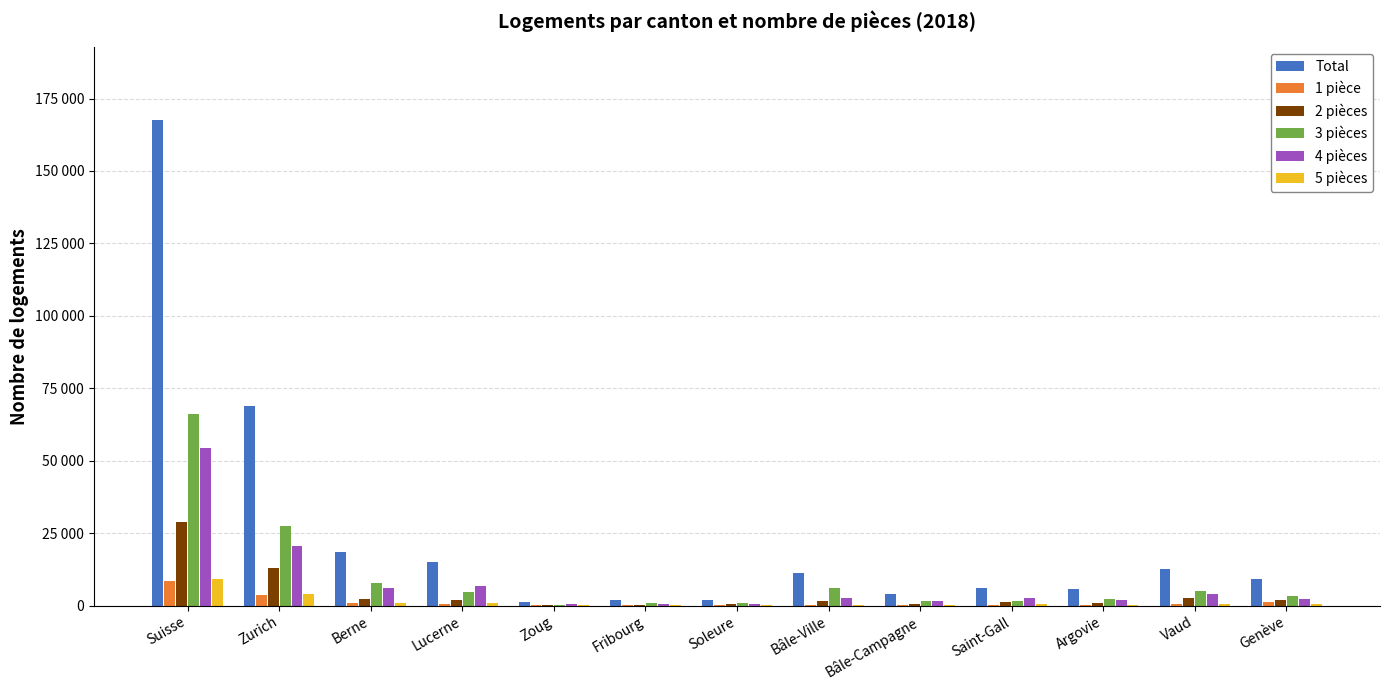

What are all the series names shown in the legend?

Total, 1 pièce, 2 pièces, 3 pièces, 4 pièces, 5 pièces